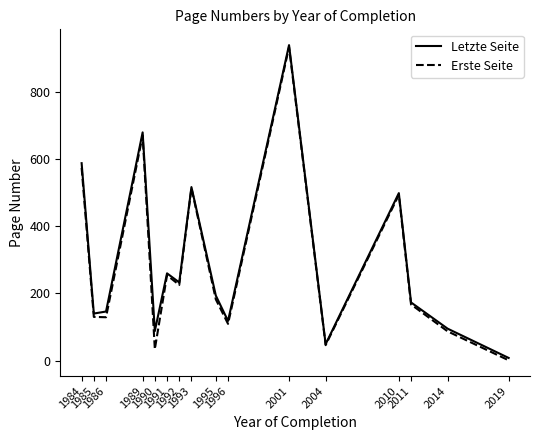

Is it true that Erste Seite equals 34.0 at 1990?

True